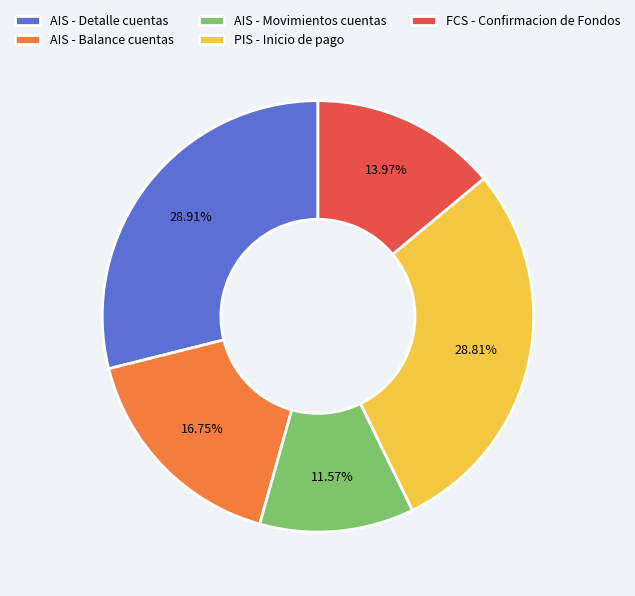

How many segments does this pie chart have?

5